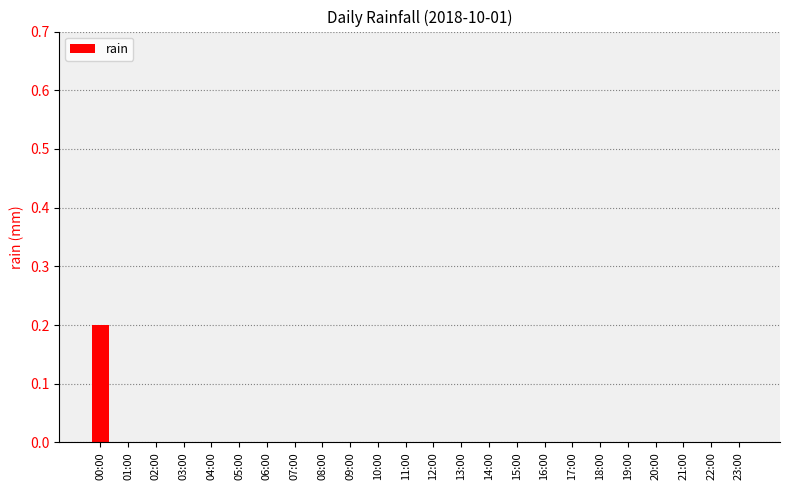

Reading left to right, list all the values displayed in this chart.

0.2	0.0	0.0	0.0	0.0	0.0	0.0	0.0	0.0	0.0	0.0	0.0	0.0	0.0	0.0	0.0	0.0	0.0	0.0	0.0	0.0	0.0	0.0	0.0